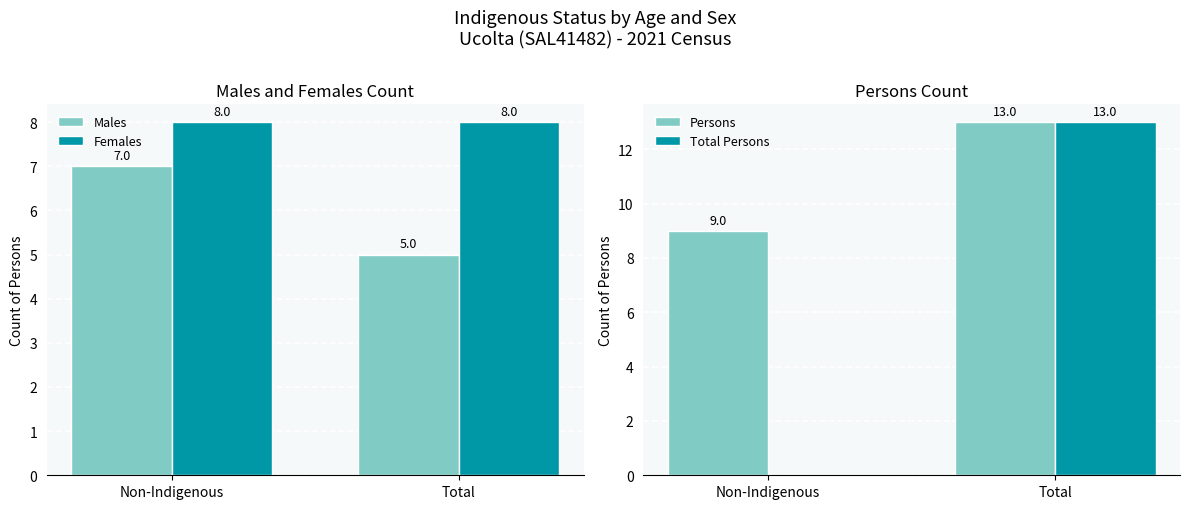

Which category has the highest value in the Males series?

Non-Indigenous